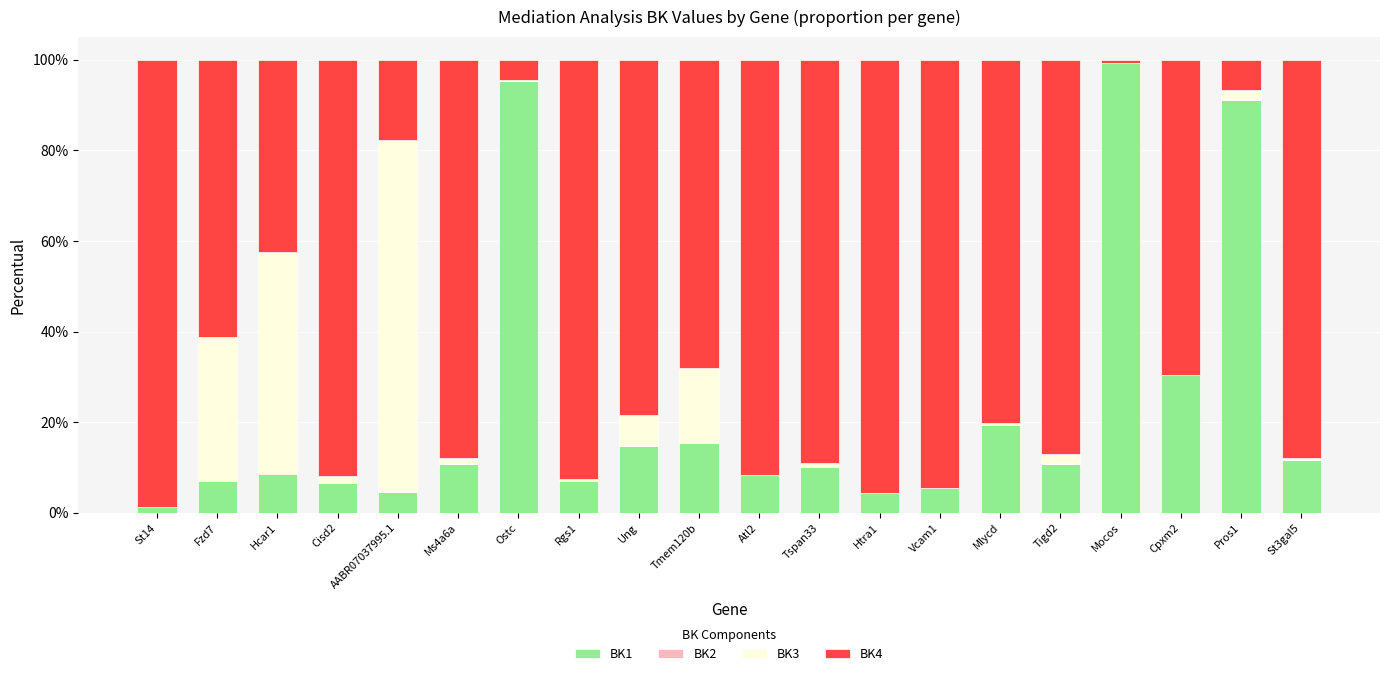

What is the sum of all BK1 values?

462.5